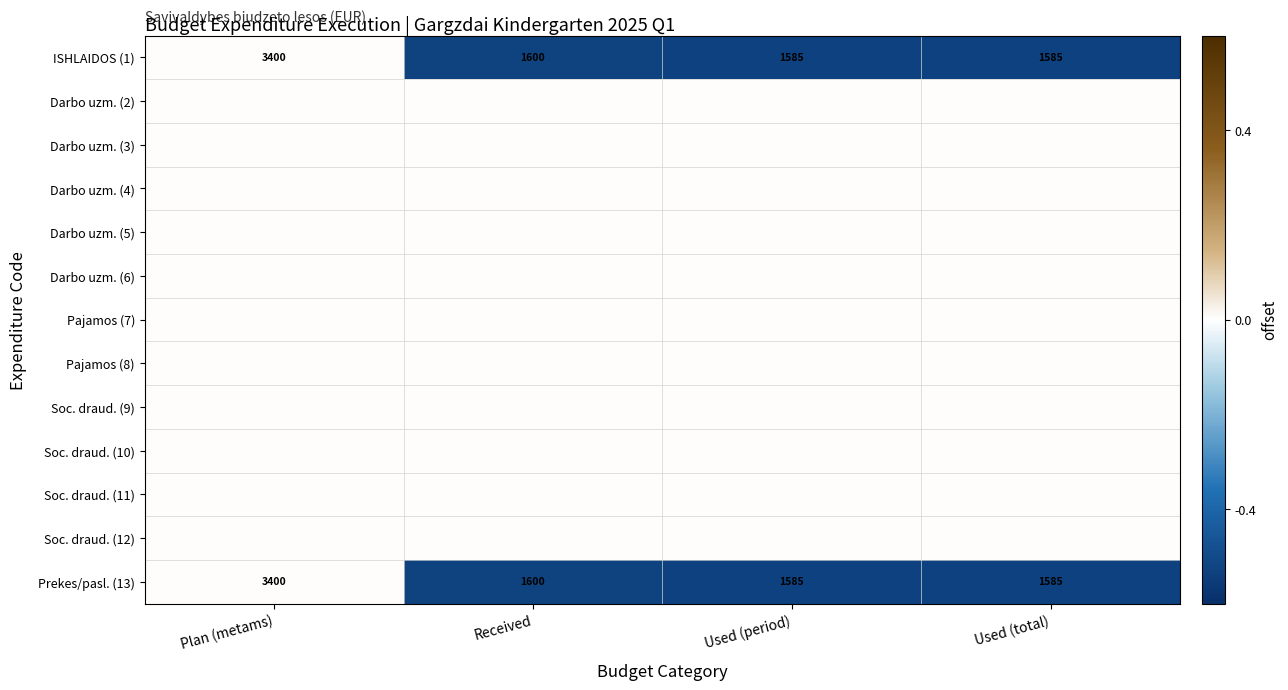

The ISHLAIDOS (1) series shows 3400 at Plan (metams). True or false?

True